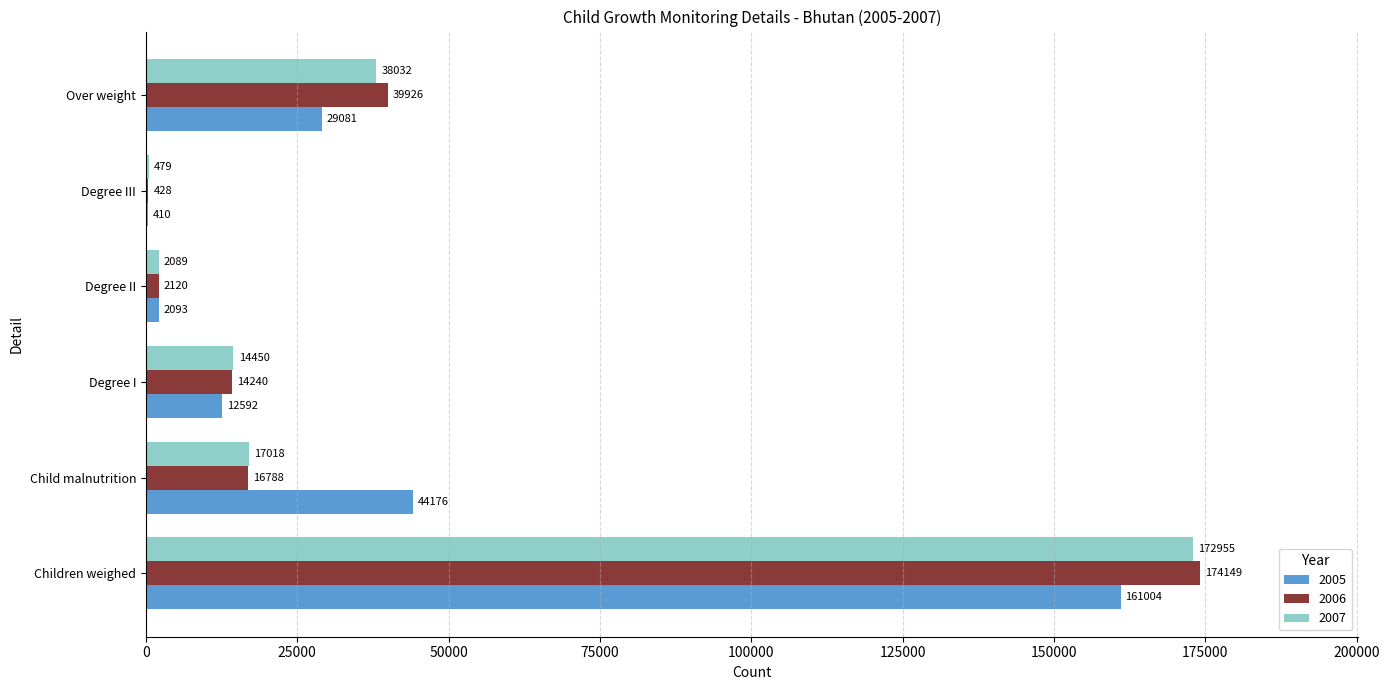

Where is 2005 nearest to the value 80707?

Child malnutrition